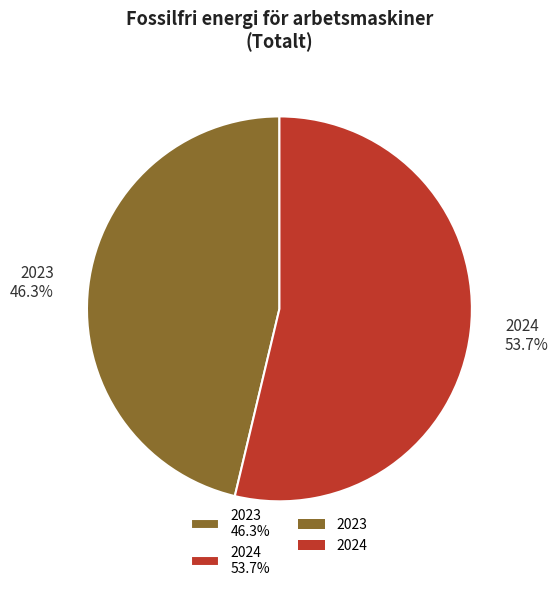

True or false: 2023 accounts for 38% of the total.

False